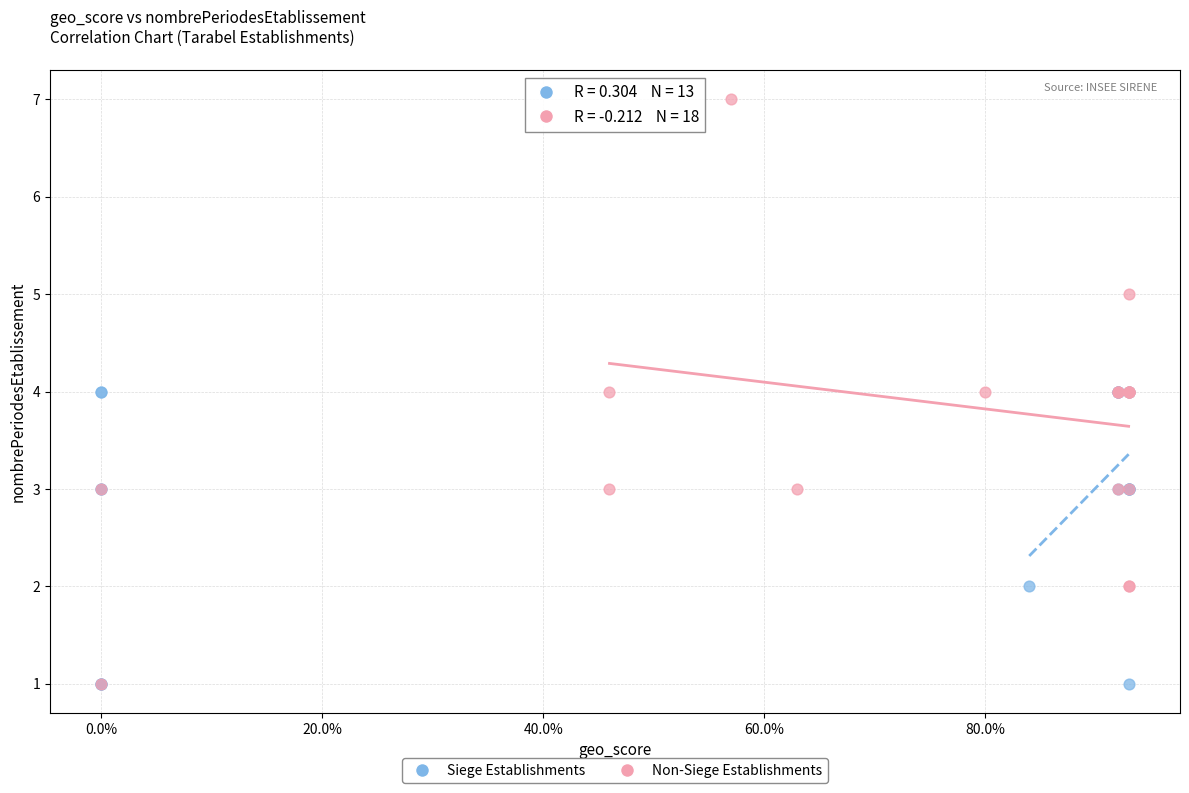

Which series reaches the maximum Y coordinate?

Non-Siege Establishments